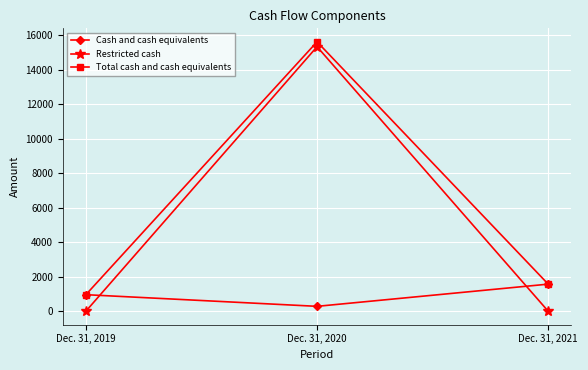

What is the highest value of the Restricted cash series?

15327